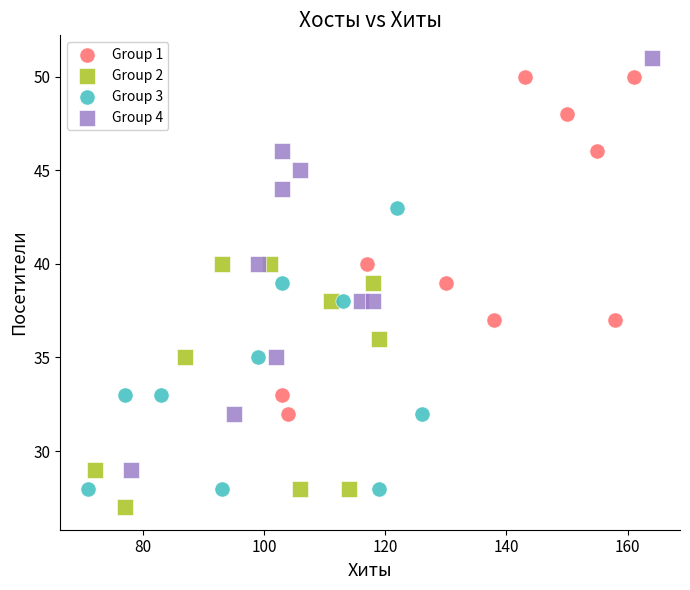

Which series has the largest Y range (max minus min)?

Group 4